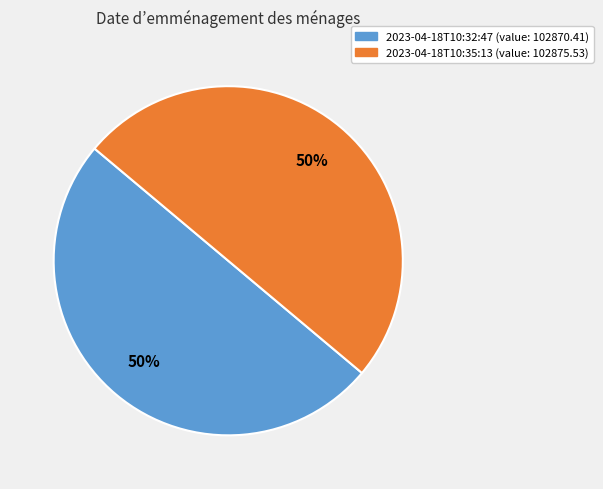

To the nearest percent, what portion does 2023-04-18T10:32:47 (value: 102870.41) represent?

50%